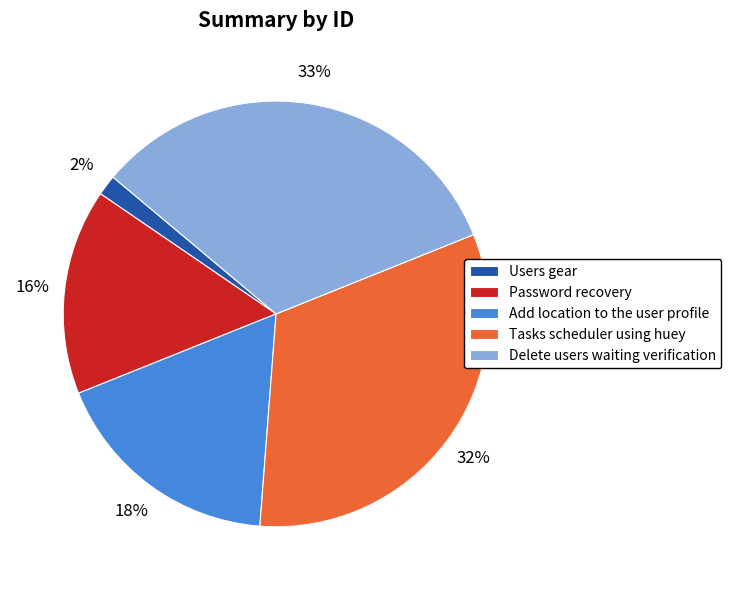

To the nearest percent, what is the average slice percentage?

20%